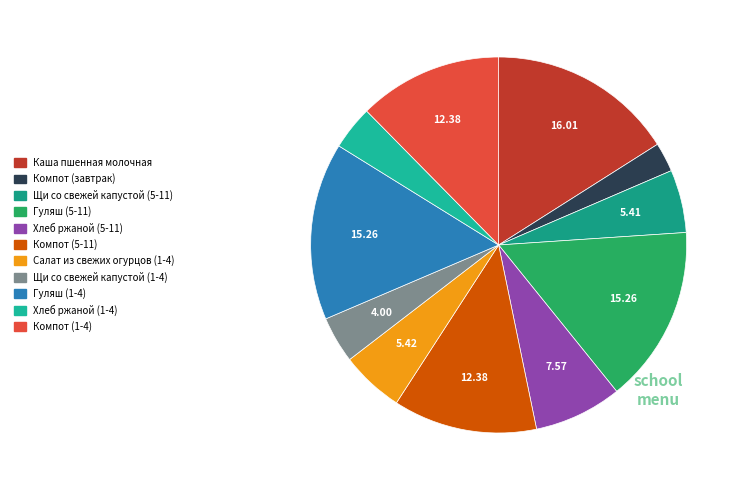

Is it true that Щи со свежей капустой (5-11) is 1% of the pie?

False